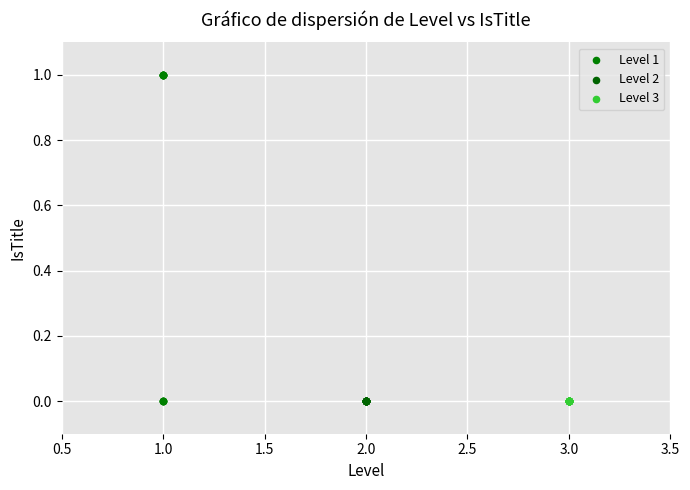

Which series contains the highest Y value?

Level 1